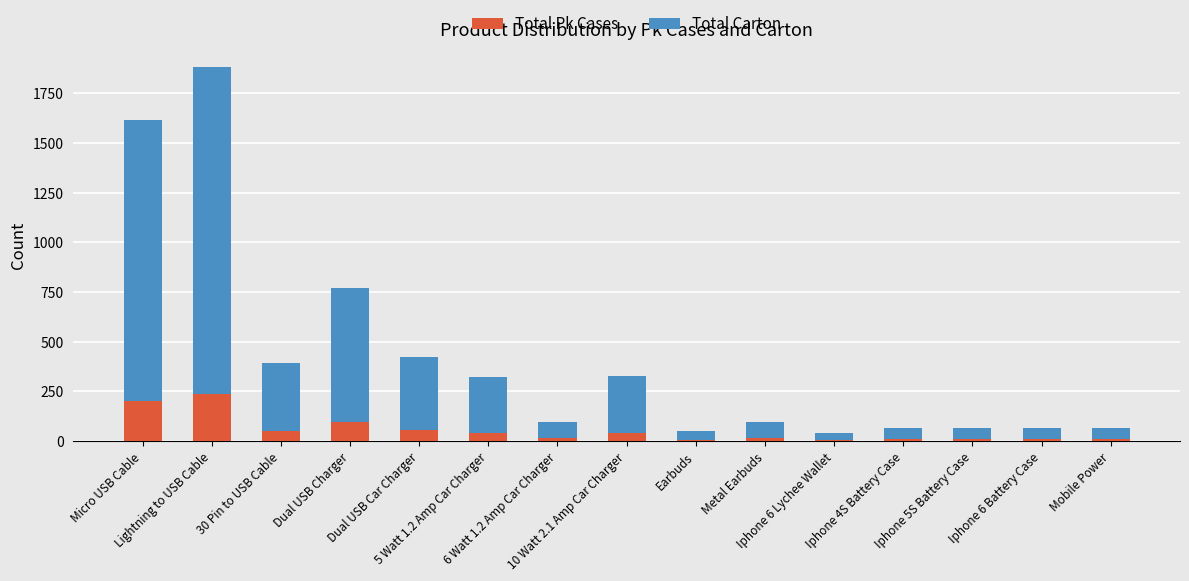

The Total Carton series shows 1010 at Dual USB Charger. True or false?

False